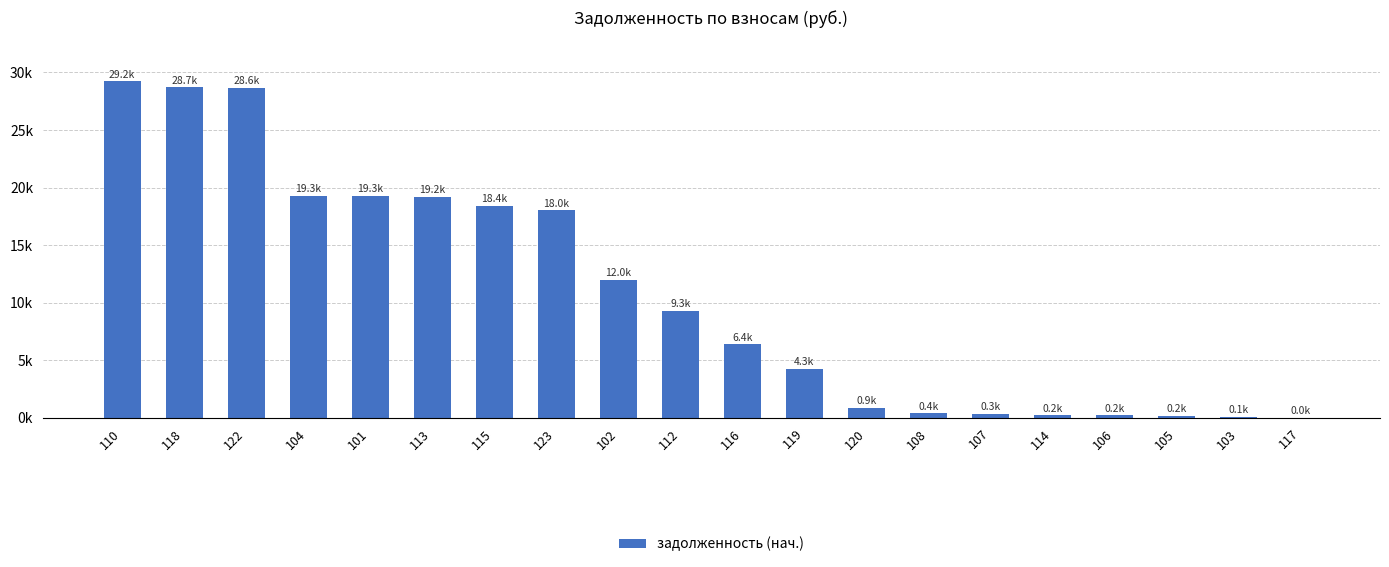

What is the average value?

10750.8